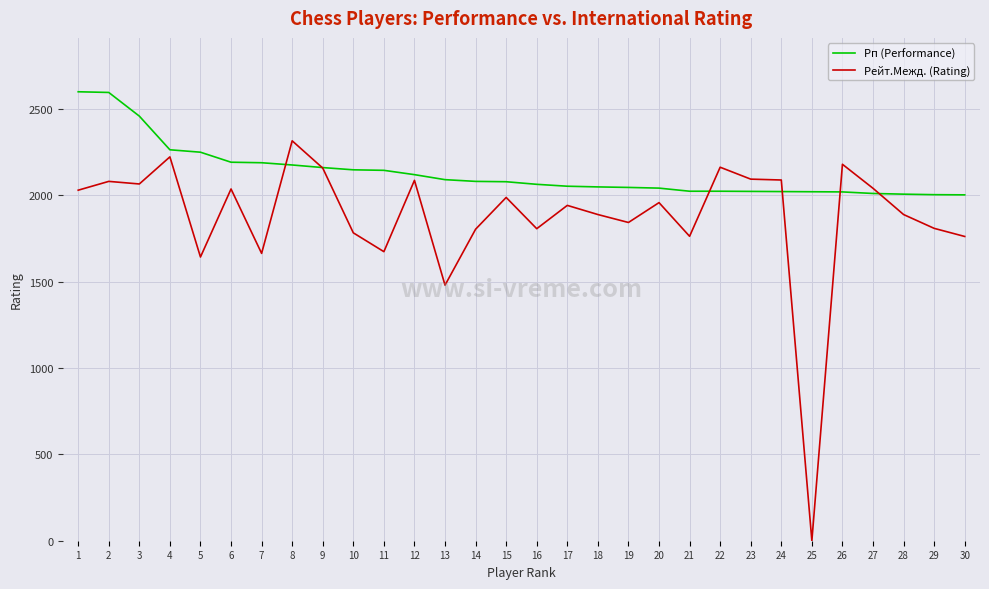

How many intersections are there between Рейт.Межд. (Rating) and Рп (Performance)?

6